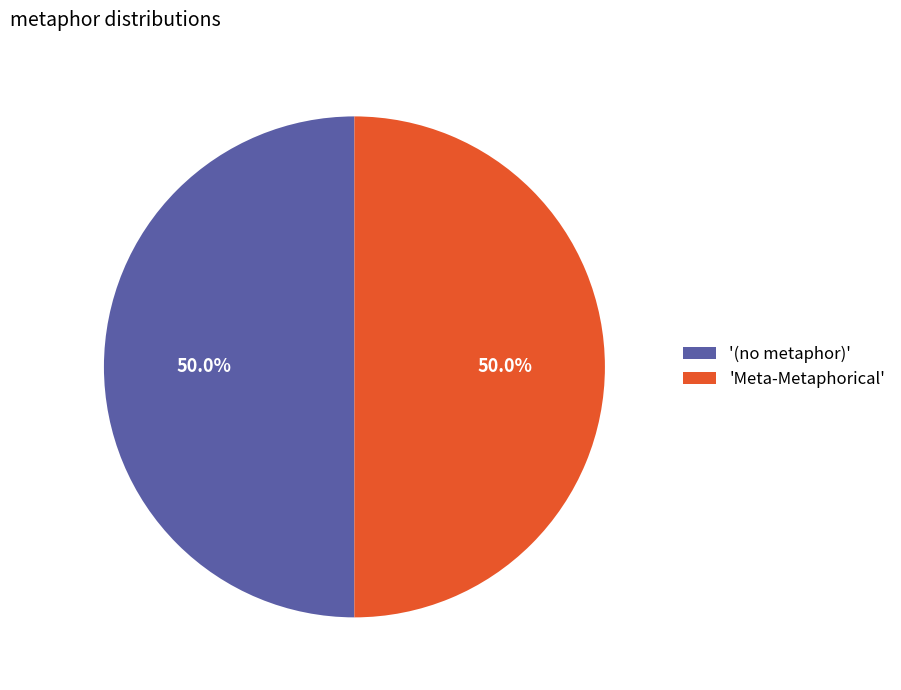

What percentage is NOT represented by '(no metaphor)'?

50.0%